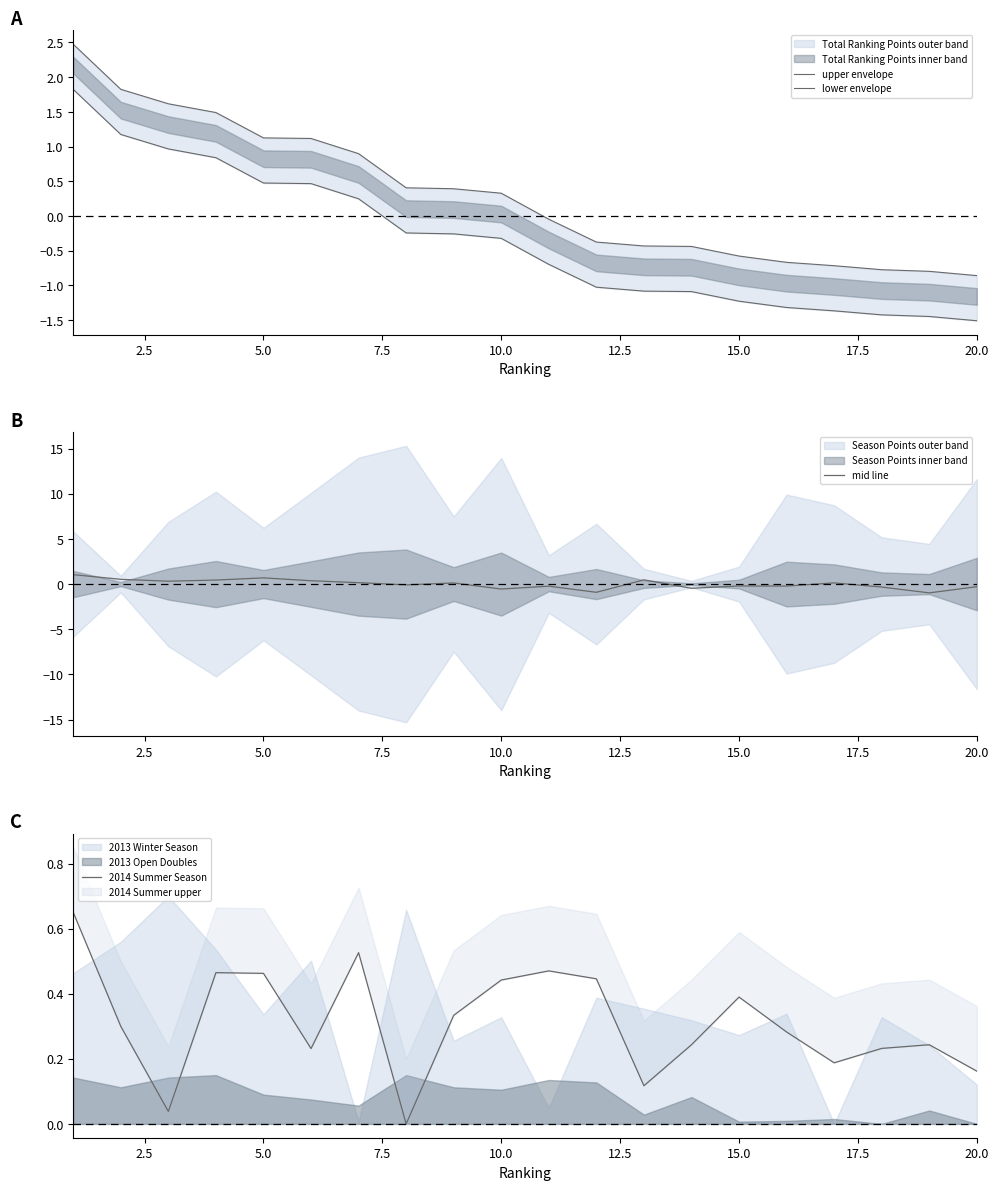

Is it true that mid line equals -0.3 at 20.0?

True